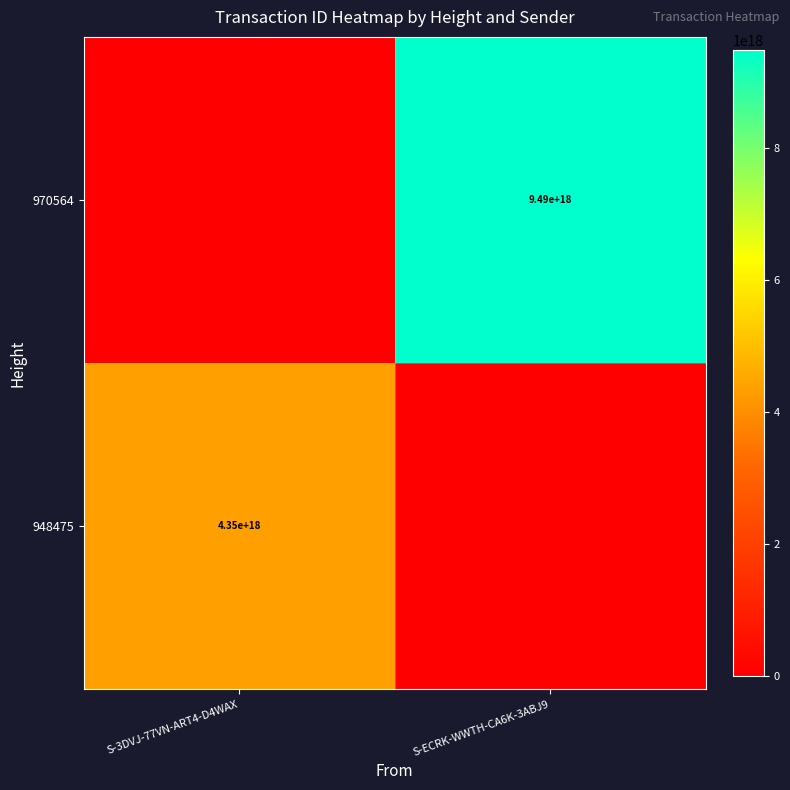

Is it true that 948475 equals 7649815892303574016 at S-3DVJ-77VN-ART4-D4WAX?

False